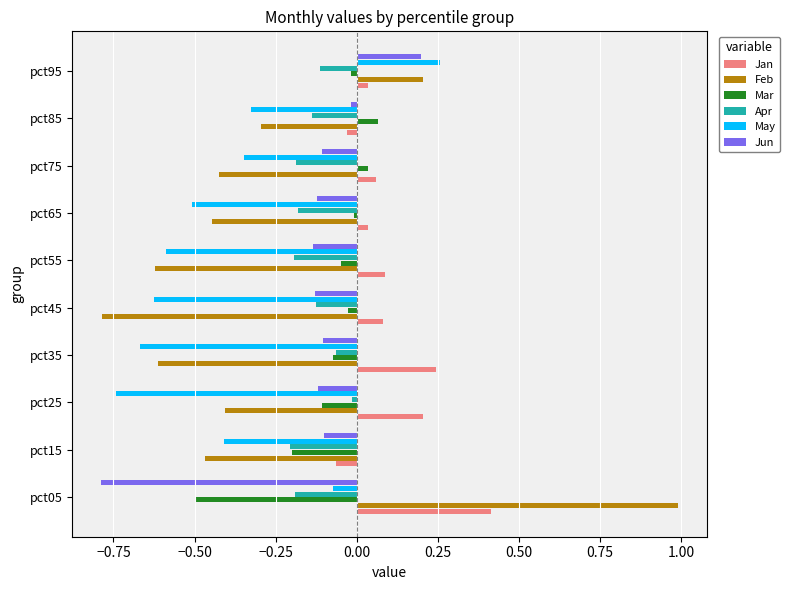

Which series has the largest range (max minus min)?

Feb